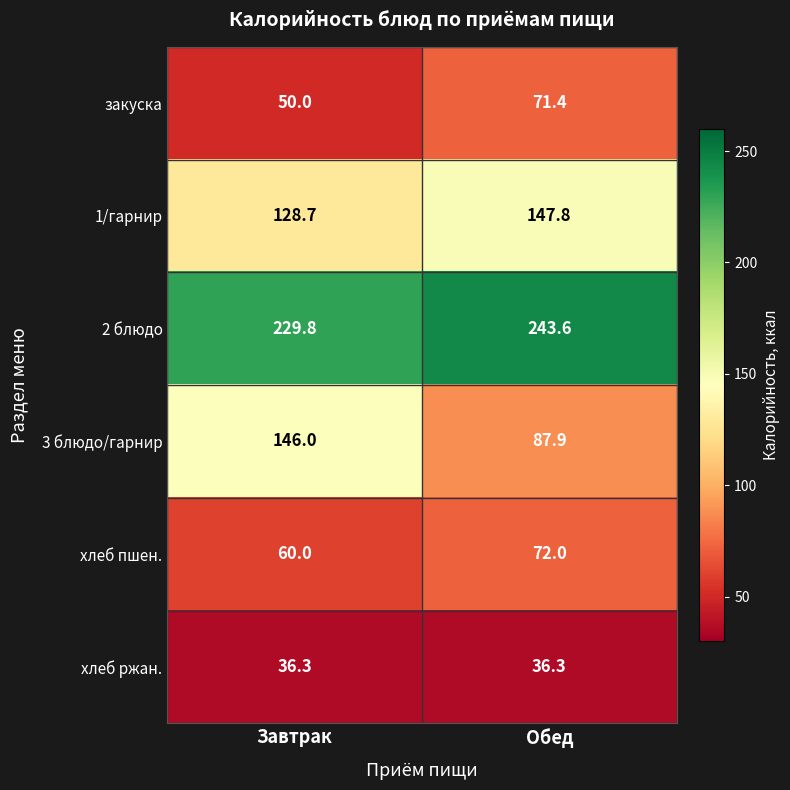

True or false: хлеб пшен. has a value of 60.0 at Завтрак.

True